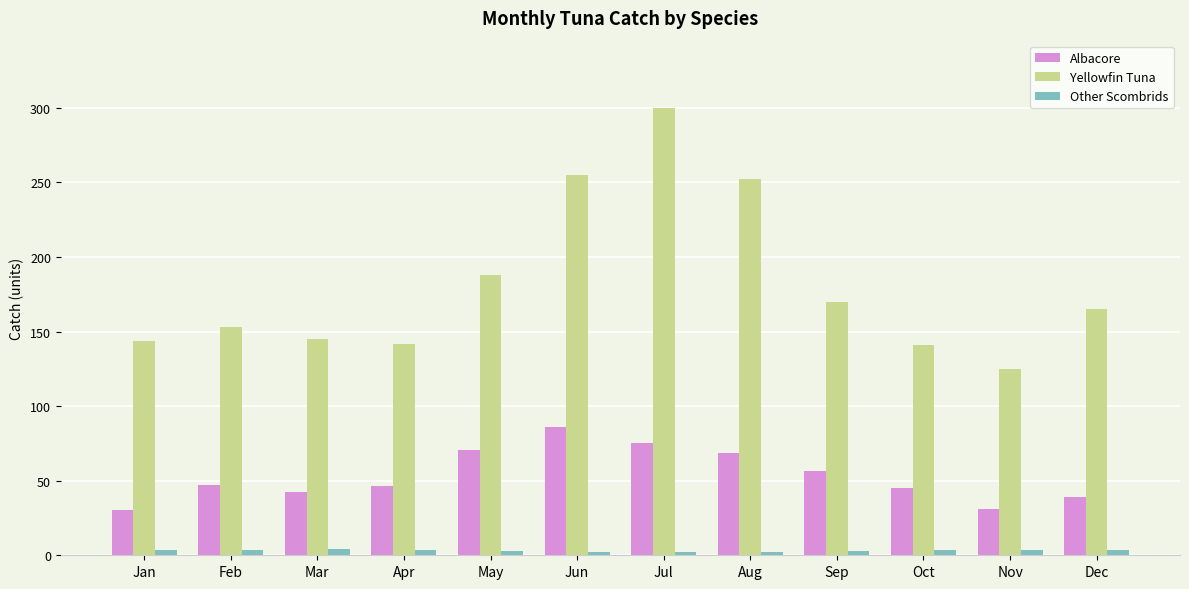

At how many categories does at least one series exceed 130?

11